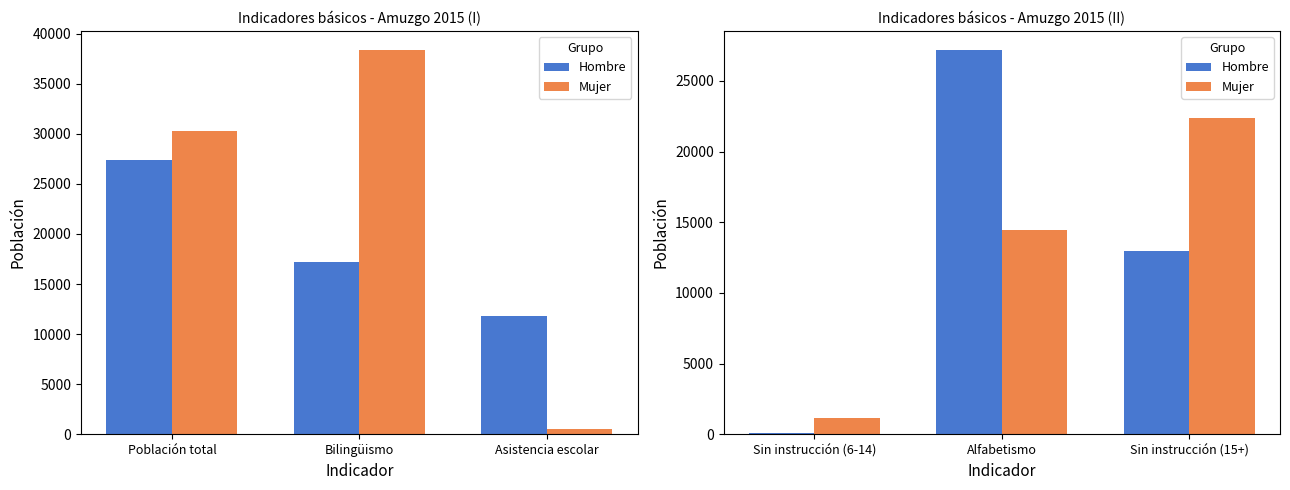

The Hombre series shows 5348 at Sin instrucción (15+). True or false?

False